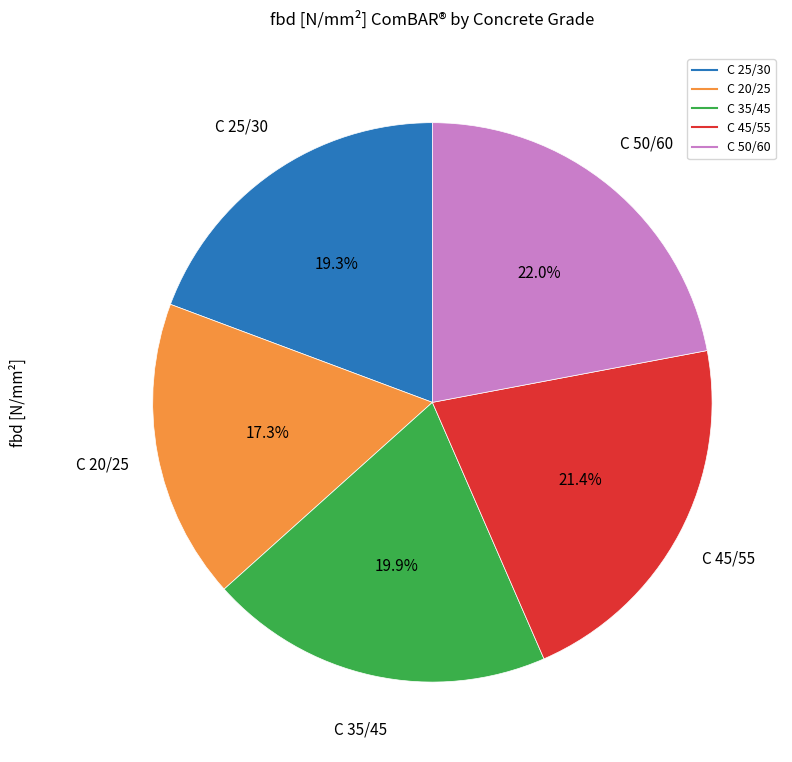

Is it true that C 35/45 is 20% of the pie?

True